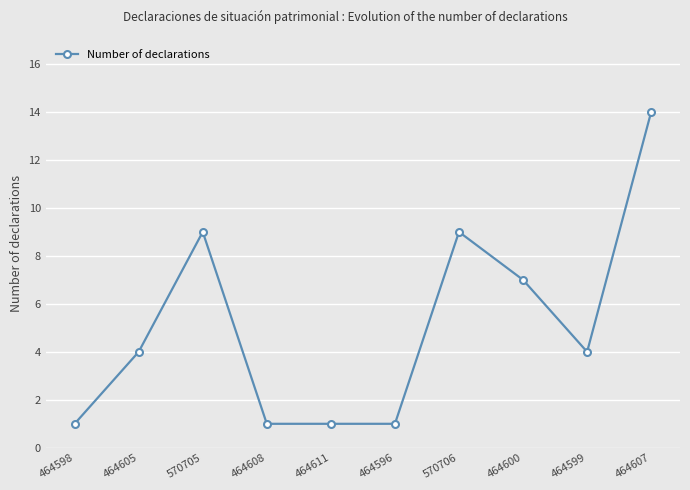

Does the chart display data point markers on the line(s)?

Yes